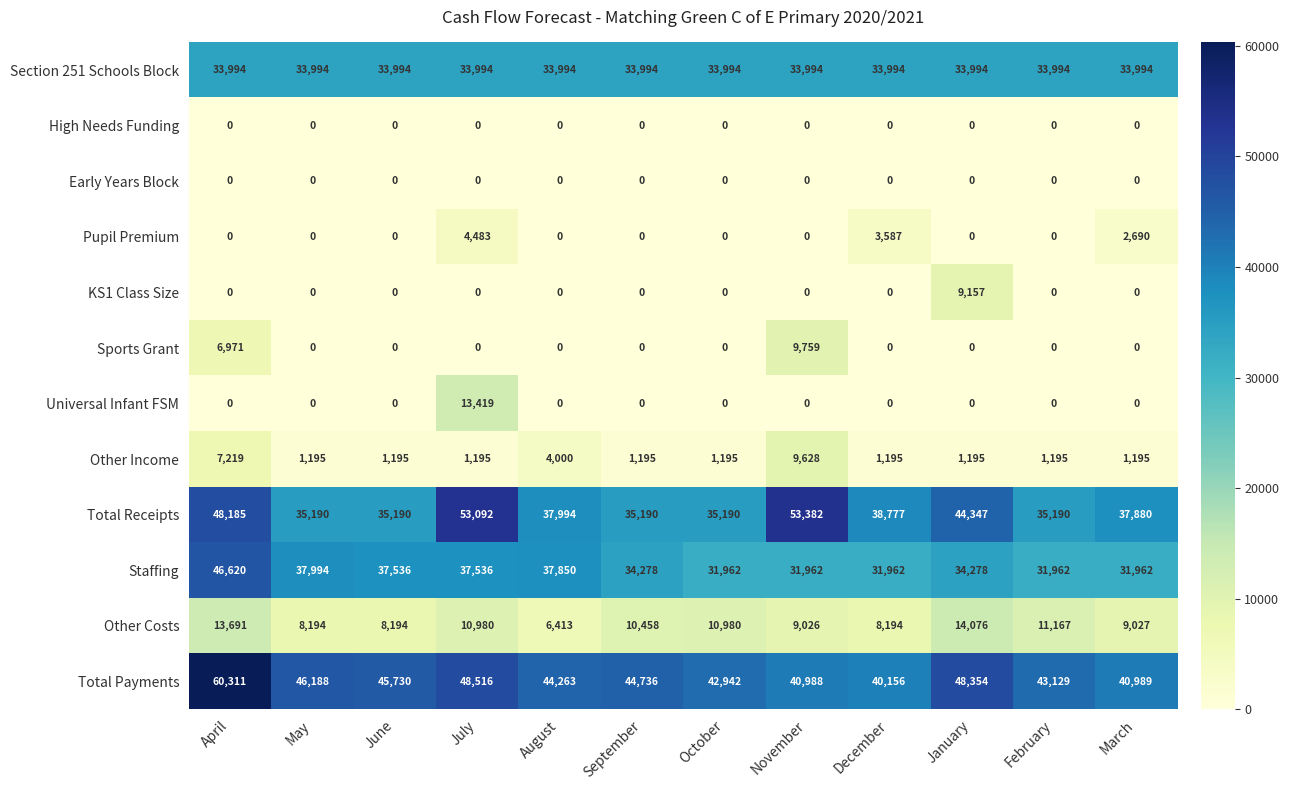

What is the maximum value for Pupil Premium?

4483